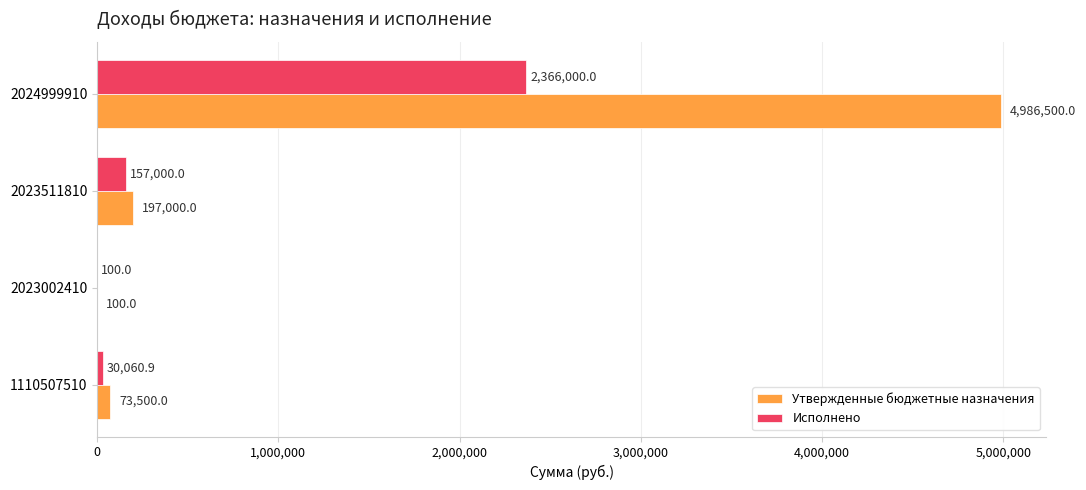

Is it true that Исполнено equals 2366000.0 at 2024999910?

True